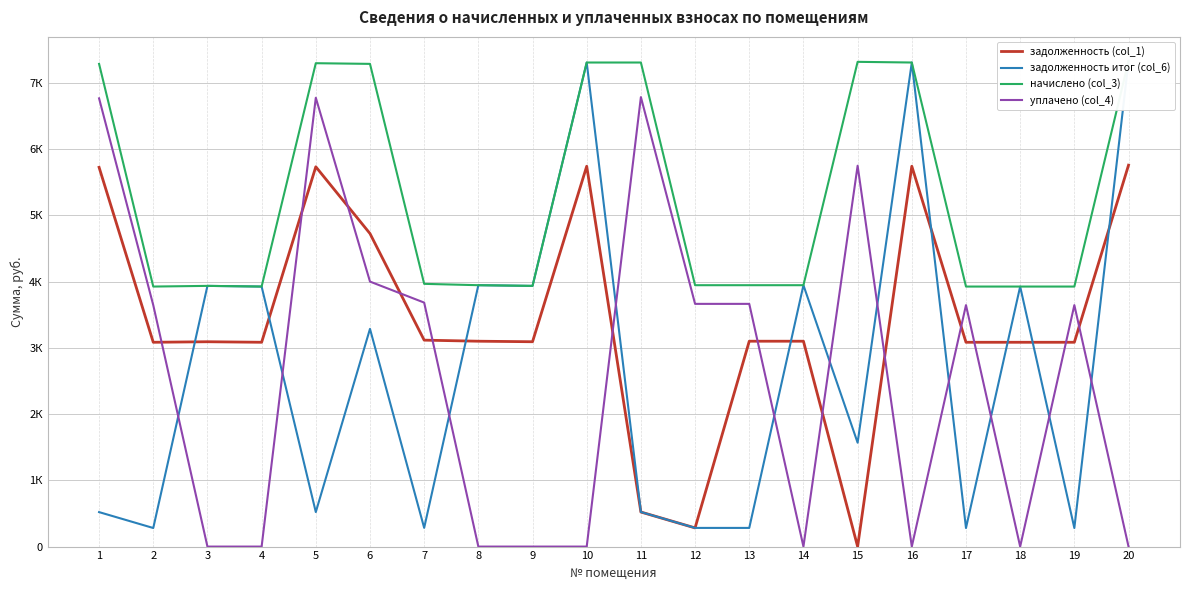

List the series in order of their peak value, lowest first.

задолженность (col_1), уплачено (col_4), задолженность итог (col_6), начислено (col_3)